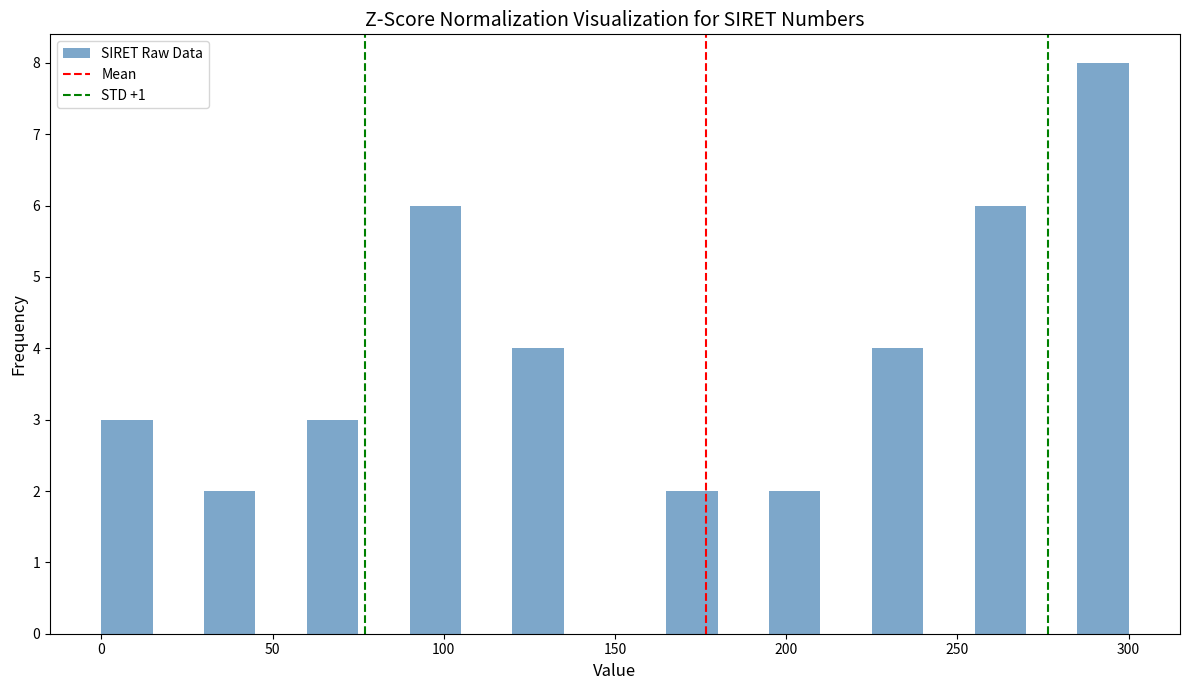

Read against the x-axis, roughly where is the centre of the tallest bar?

295